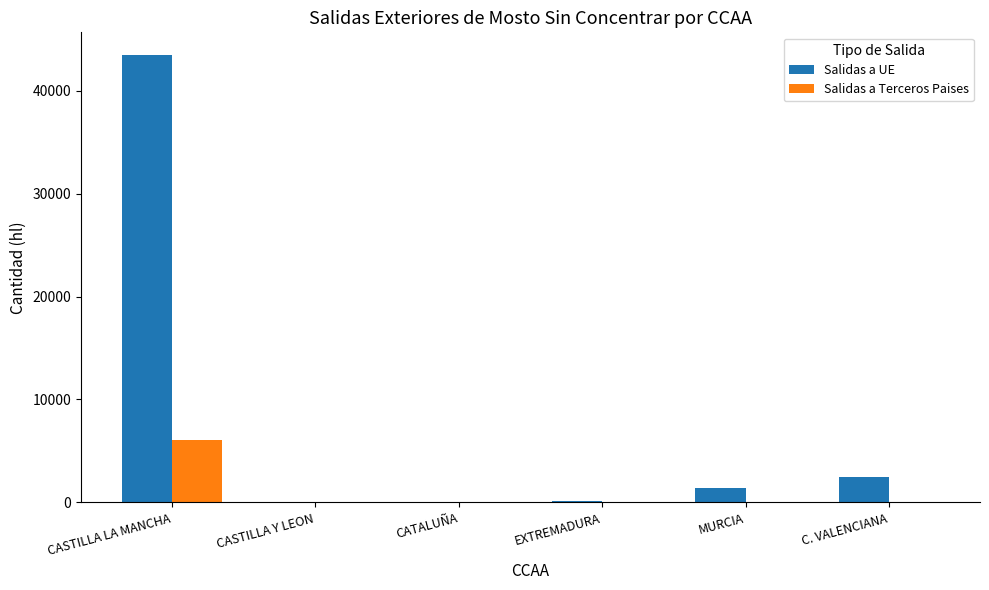

At which label is Salidas a UE closest to 21751?

C. VALENCIANA